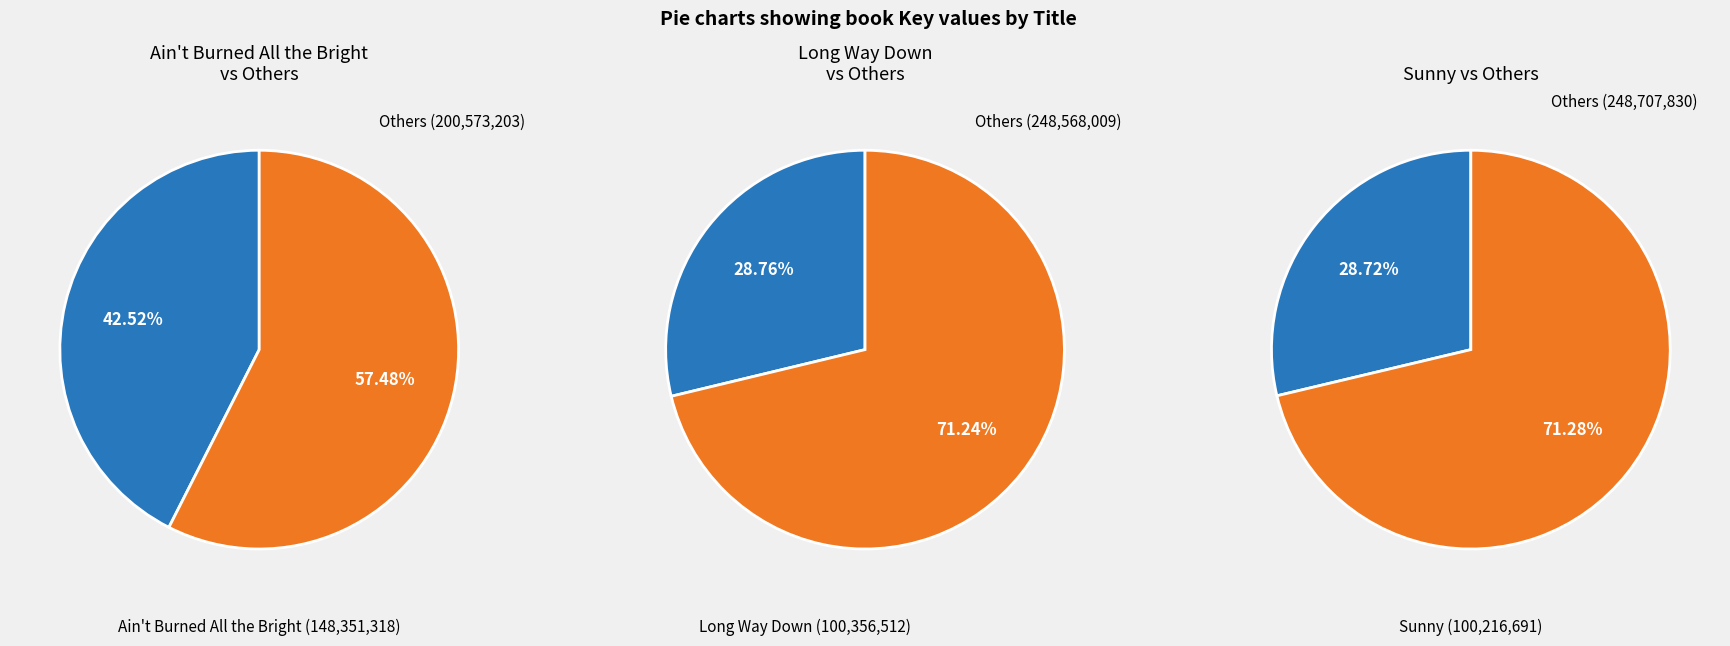

True or false: Sunny accounts for 43% of the total.

False